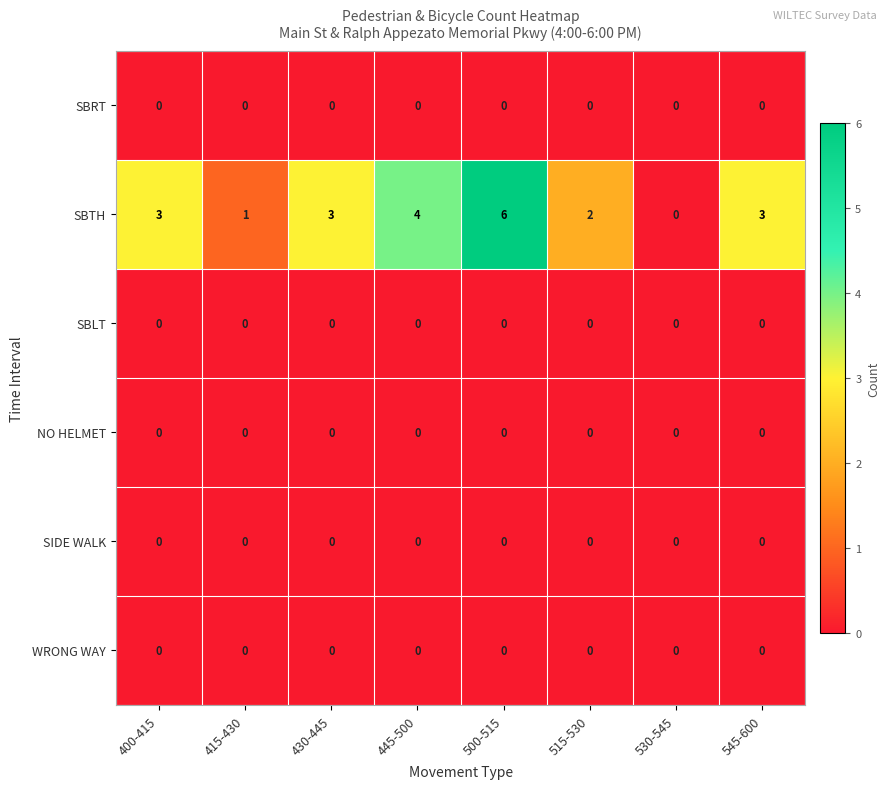

The SBTH series shows 4 at 445-500. True or false?

True